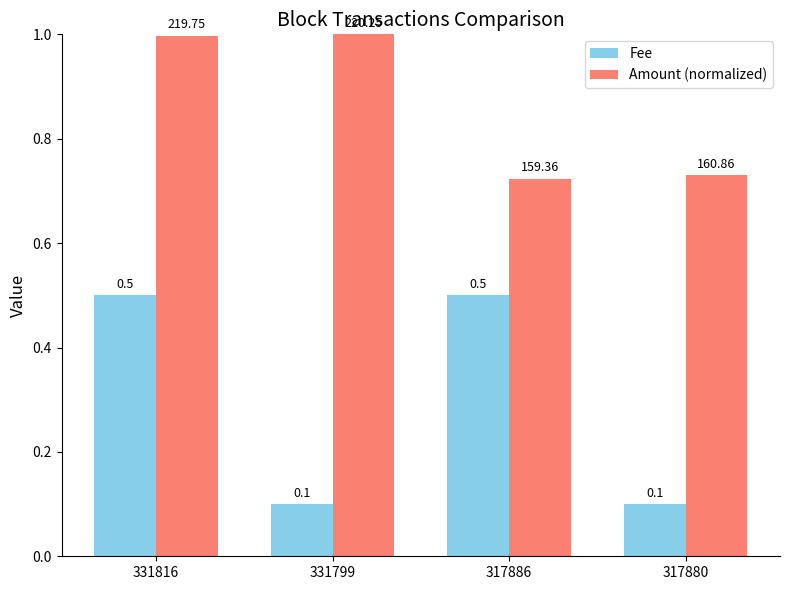

Are the bars grouped side by side (vs. stacked)?

Yes